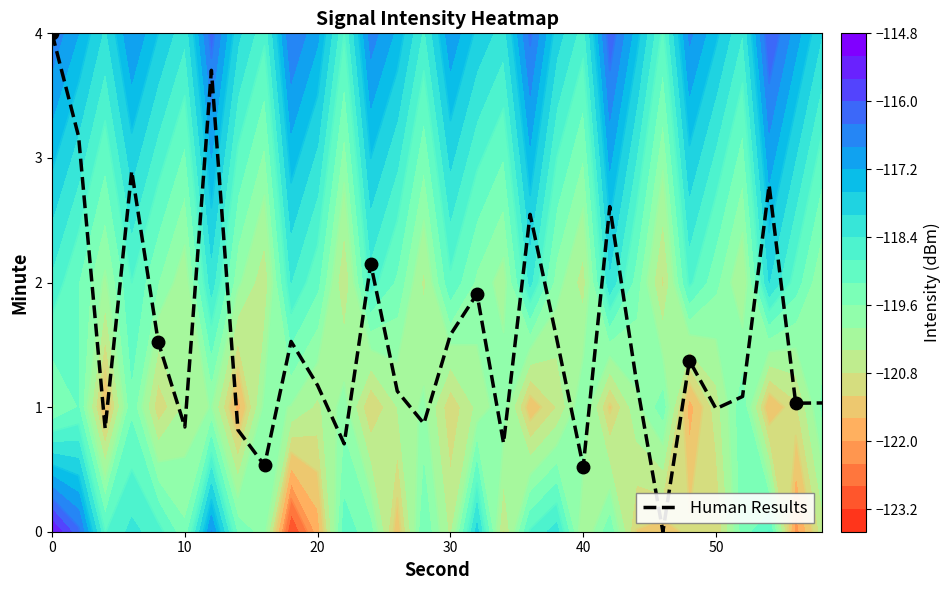

True or false: Human Results has a value of 4.0 at 0.

True